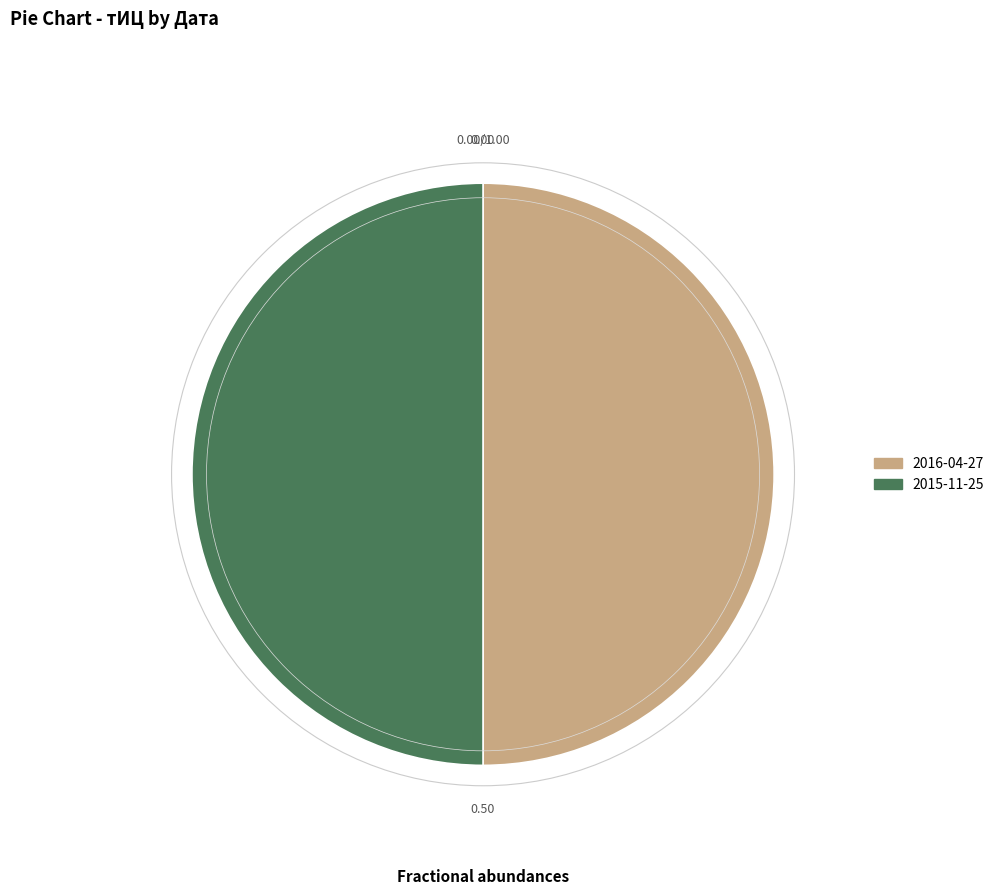

Count the number of slices in the pie.

2